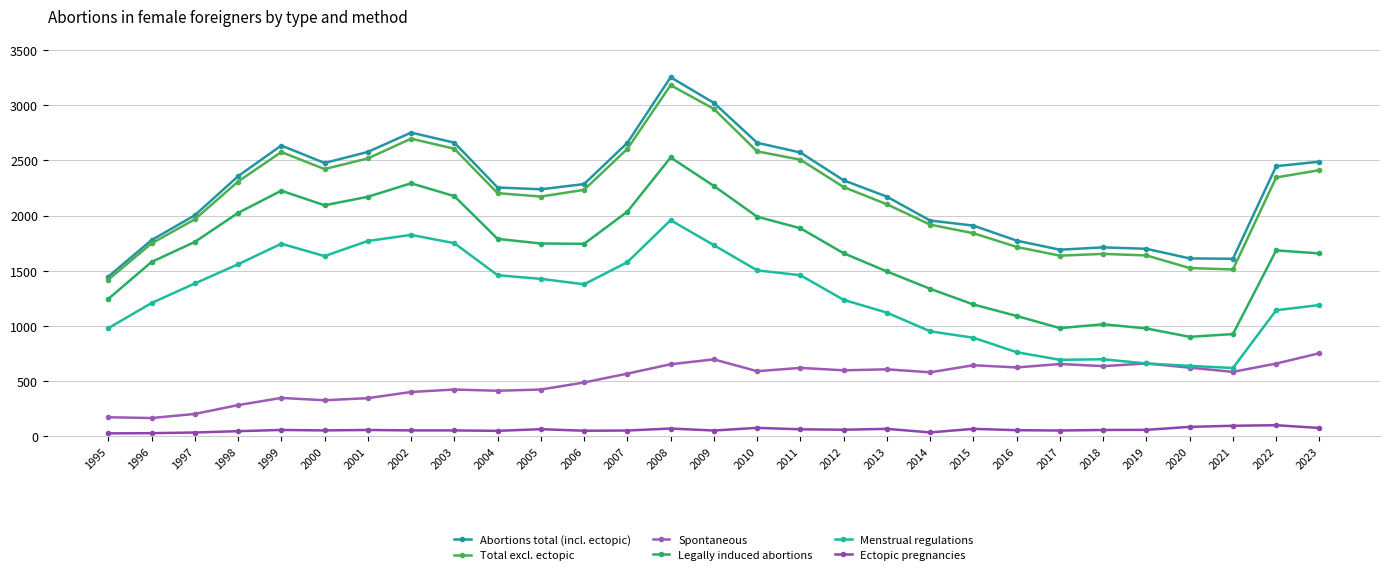

True or false: Legally induced abortions and Spontaneous cross at least once.

False